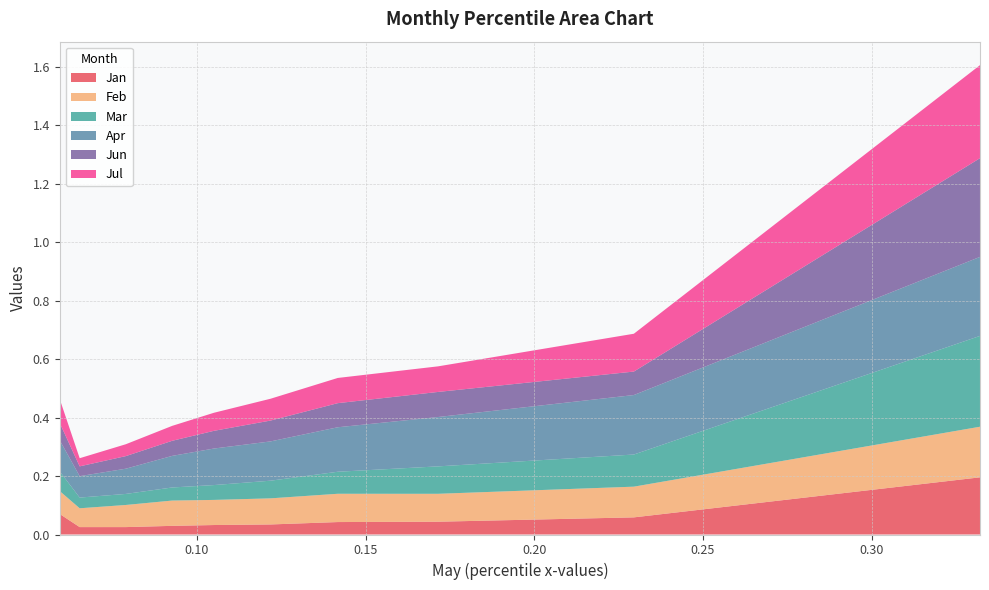

Reading right to left, extract all data points from this chart.

Jan: pct95=0.2	pct85=0.1	pct75=0.0	pct65=0.0	pct55=0.0	pct45=0.0	pct35=0.0	pct25=0.0	pct15=0.0	pct05=0.1
Feb: pct95=0.2	pct85=0.1	pct75=0.1	pct65=0.1	pct55=0.1	pct45=0.1	pct35=0.1	pct25=0.1	pct15=0.1	pct05=0.1
Mar: pct95=0.3	pct85=0.1	pct75=0.1	pct65=0.1	pct55=0.1	pct45=0.1	pct35=0.0	pct25=0.0	pct15=0.0	pct05=0.1
Apr: pct95=0.3	pct85=0.2	pct75=0.2	pct65=0.2	pct55=0.1	pct45=0.1	pct35=0.1	pct25=0.1	pct15=0.1	pct05=0.1
Jun: pct95=0.3	pct85=0.1	pct75=0.1	pct65=0.1	pct55=0.1	pct45=0.1	pct35=0.1	pct25=0.0	pct15=0.0	pct05=0.1
Jul: pct95=0.3	pct85=0.1	pct75=0.1	pct65=0.1	pct55=0.1	pct45=0.1	pct35=0.1	pct25=0.0	pct15=0.0	pct05=0.1